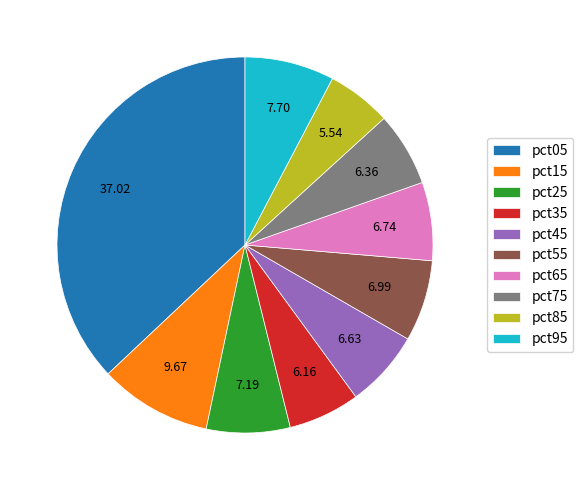

Combined, do pct25 and pct15 account for over 50%?

No